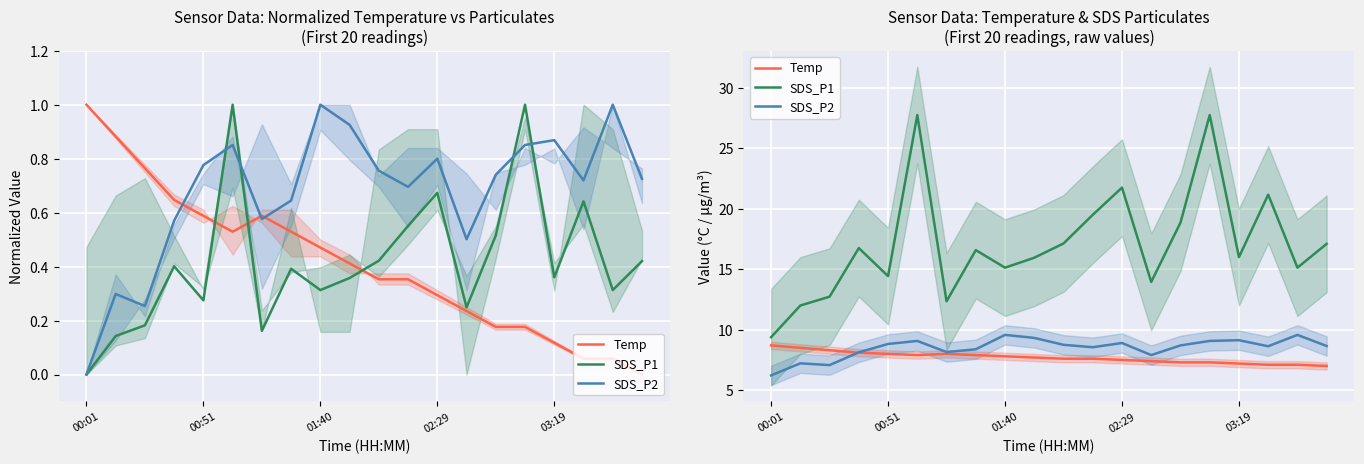

What are all the series names shown in the legend?

Temp, SDS_P1, SDS_P2